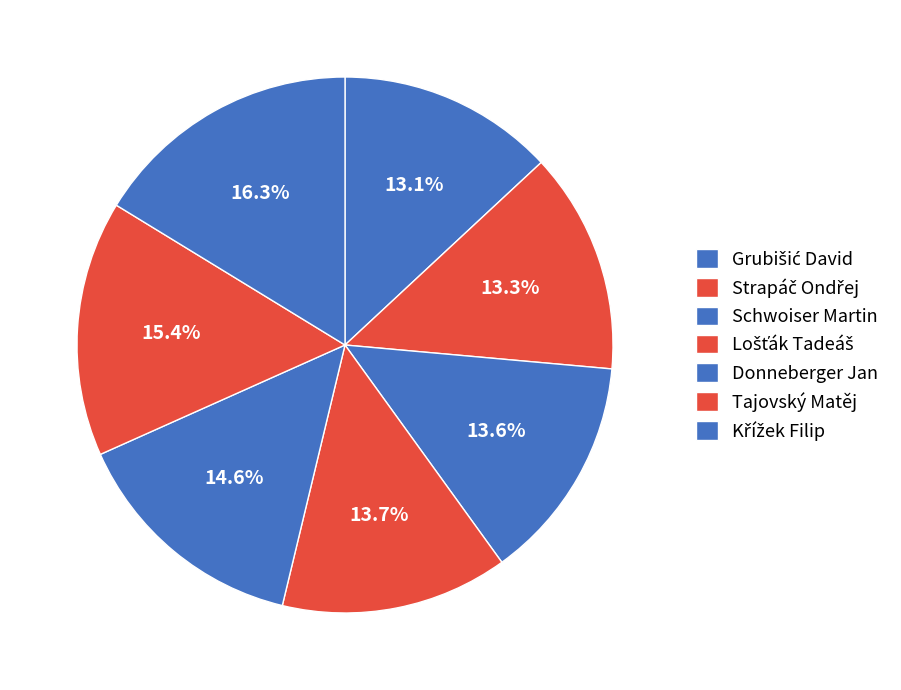

Count the number of slices in the pie.

7